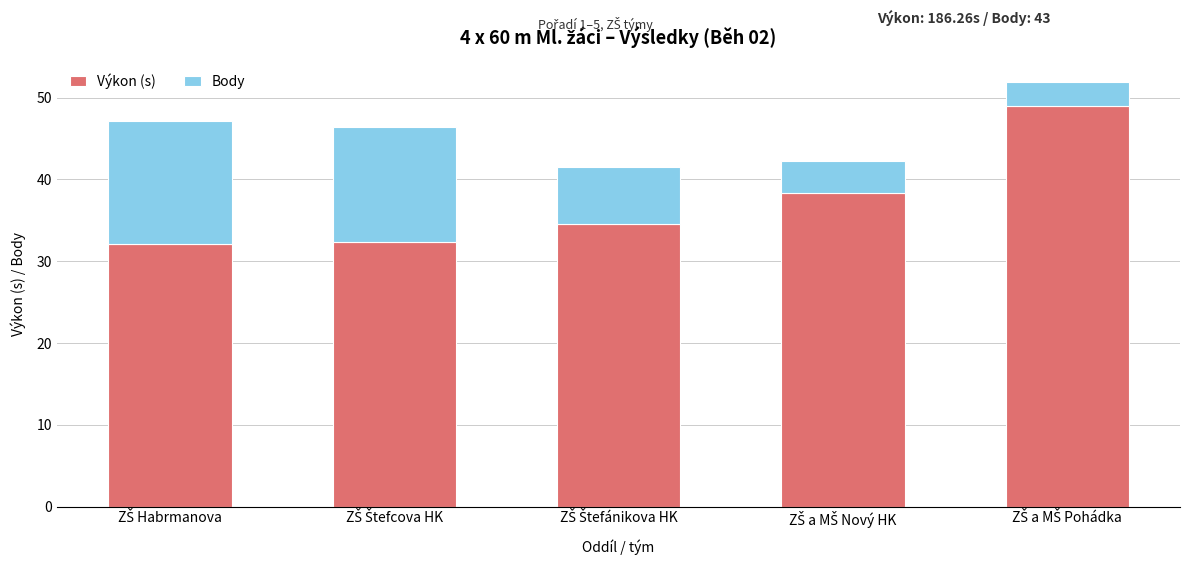

Reading left to right, what are the values for Výkon (s)?

32.1	32.4	34.5	38.3	48.9